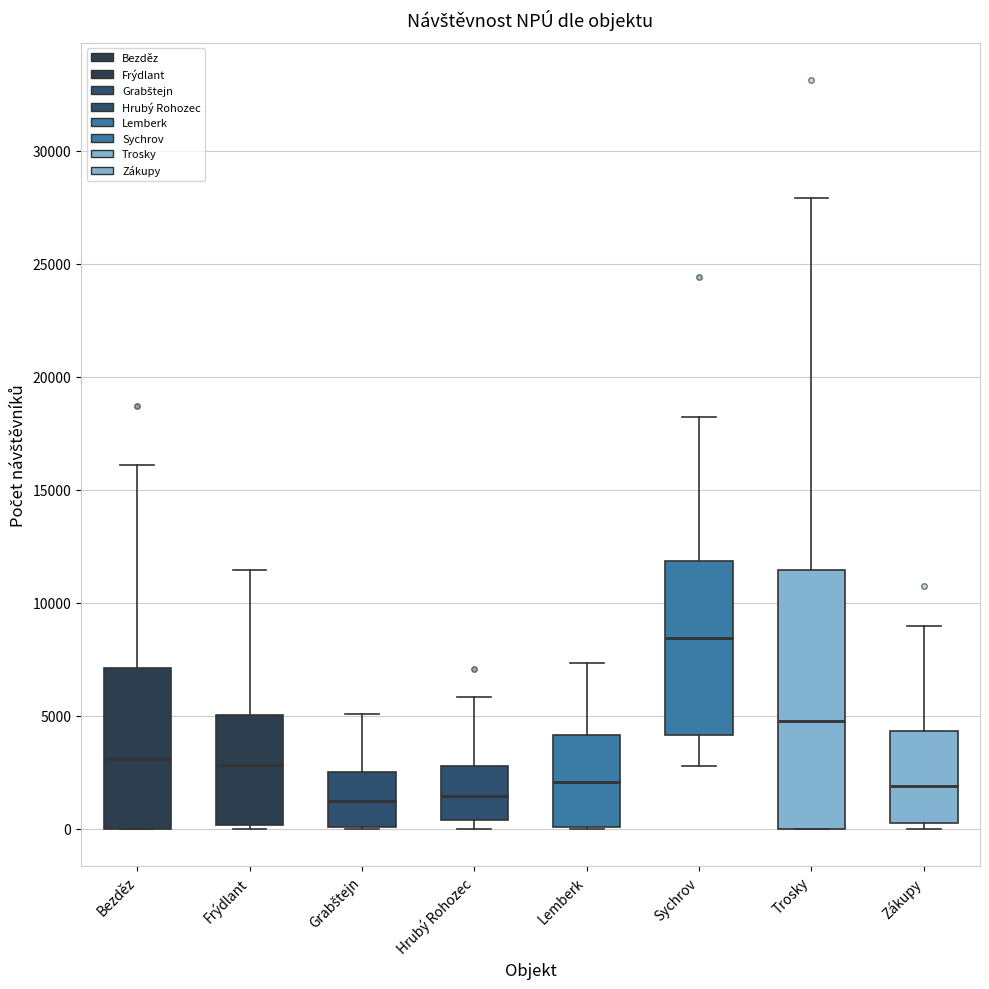

Where is the upper edge of the box for Hrubý Rohozec on the y-axis? The values are not printed on the chart, so give them approximately, as read against the axis.

3000